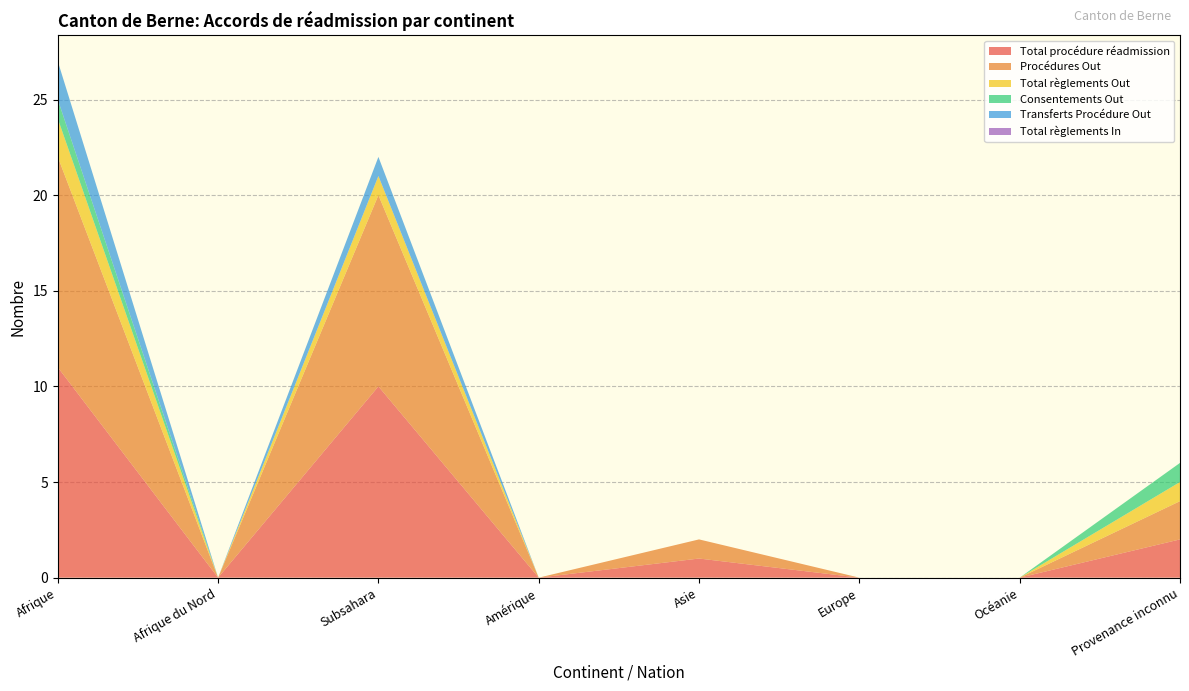

Reading left to right, list all the values displayed in this chart.

Total procédure réadmission: 11	0	10	0	1	0	0	2
Procédures Out: 11	0	10	0	1	0	0	2
Total règlements Out: 2	0	1	0	0	0	0	1
Consentements Out: 1	0	0	0	0	0	0	1
Transferts Procédure Out: 2	0	1	0	0	0	0	0
Total règlements In: 0	0	0	0	0	0	0	0